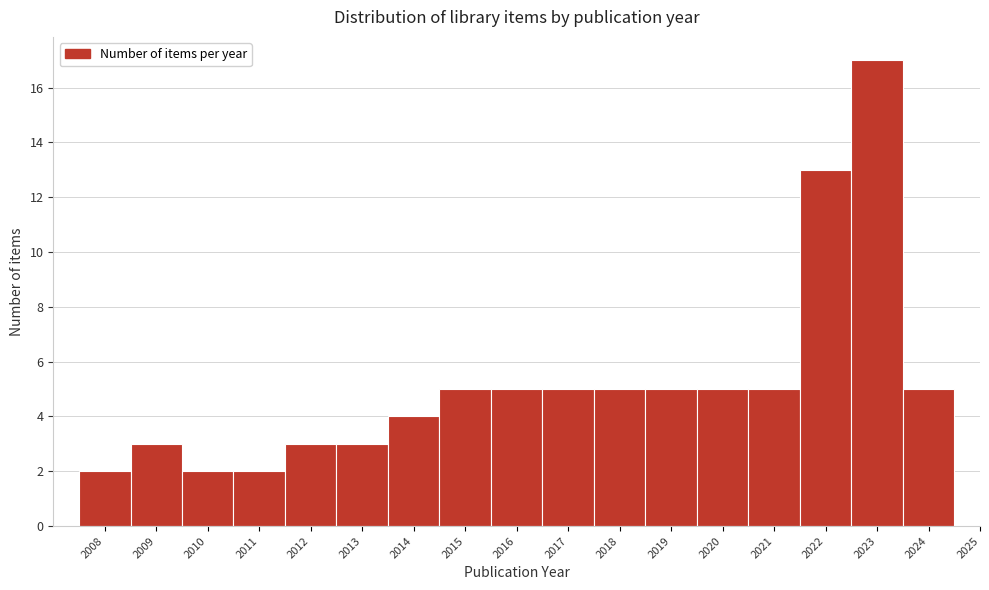

Reading left to right, transcribe all the data shown in this chart.

2008=2	2009=3	2010=2	2011=2	2012=3	2013=3	2014=4	2015=5	2016=5	2017=5	2018=5	2019=5	2020=5	2021=5	2022=13	2023=17	2024=5